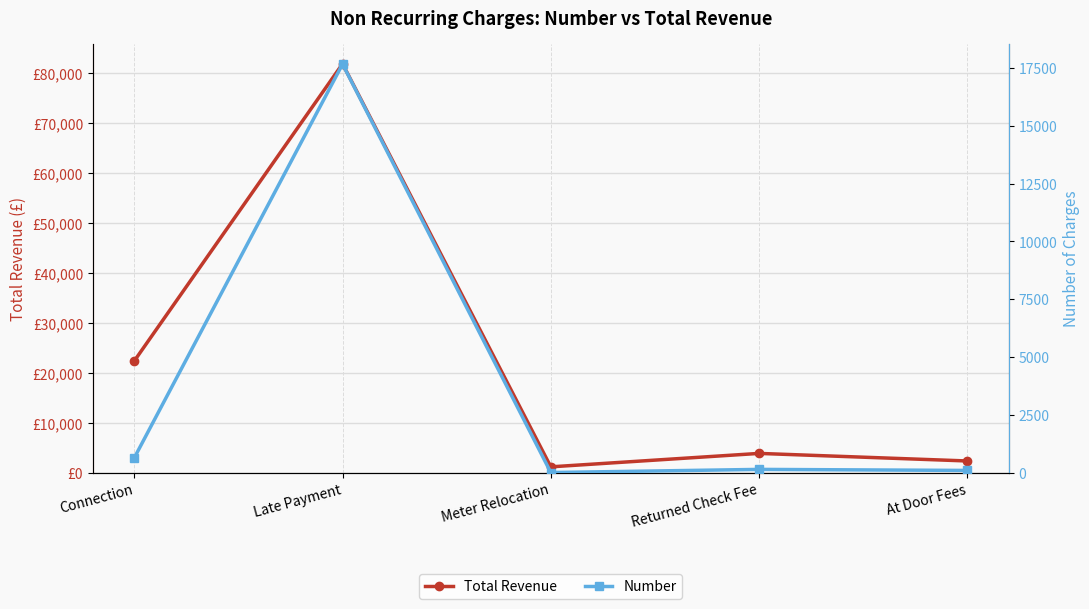

True or false: Total Revenue and Number intersect in this chart.

False